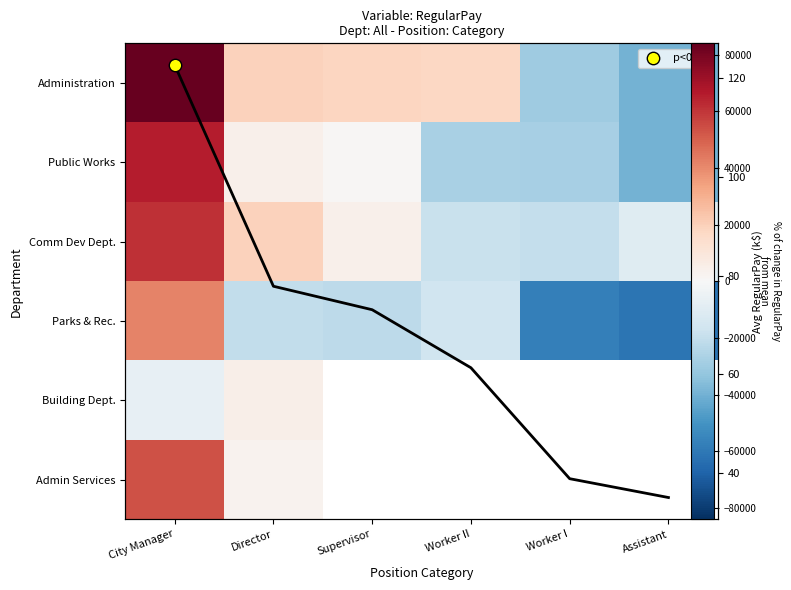

Rank the series at Director from lowest to highest value.

Parks & Rec., Admin Services, Public Works, Building Dept., Administration, Comm Dev Dept.